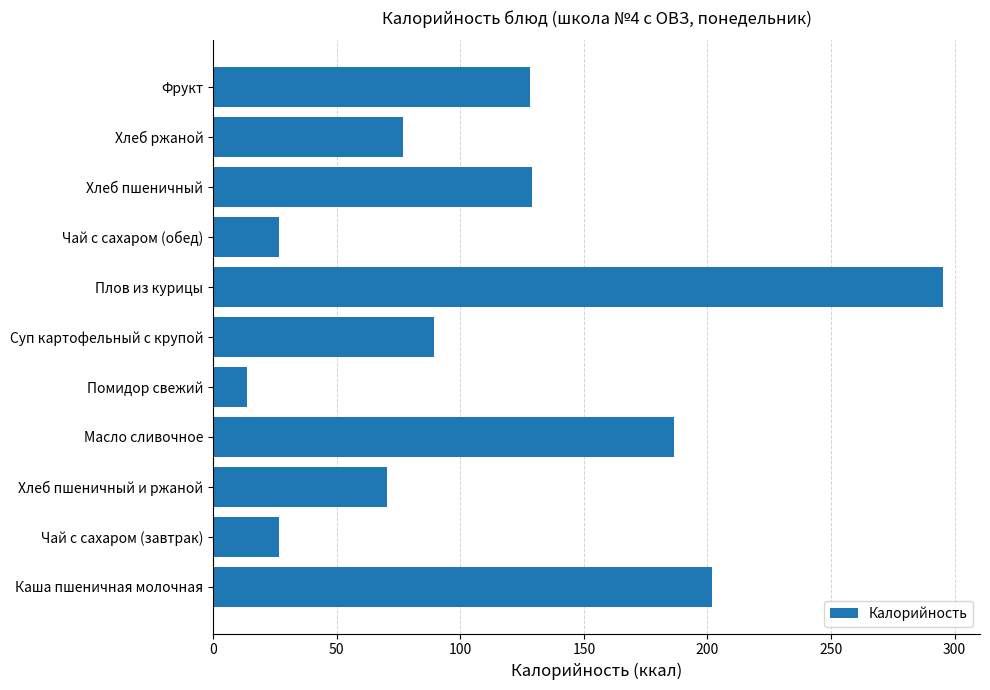

What is the greatest value displayed?

295.5